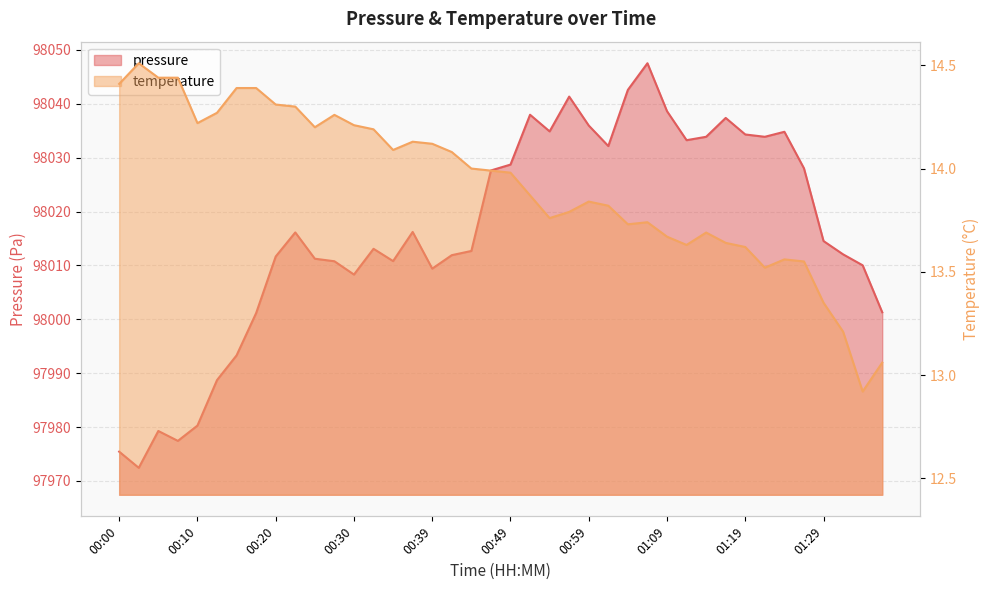

Which series changed the most between 00:05 and 00:52?

pressure